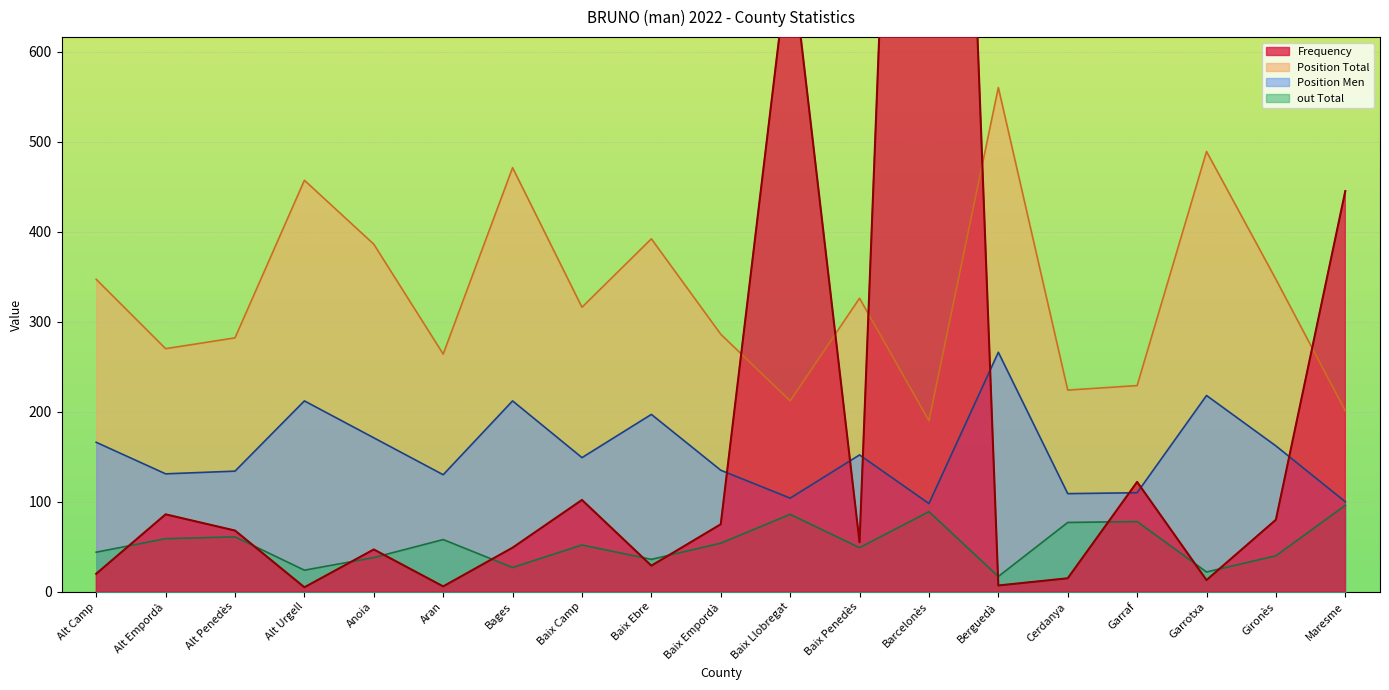

Which has a higher value, Baix Penedès or Alt Empordà?

Alt Empordà